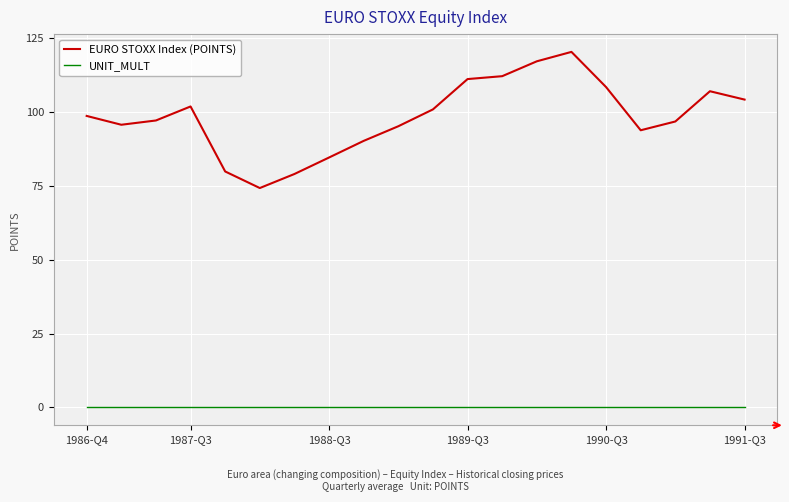

What is the difference between the maximum and minimum values in the EURO STOXX Index (POINTS) series?

46.0